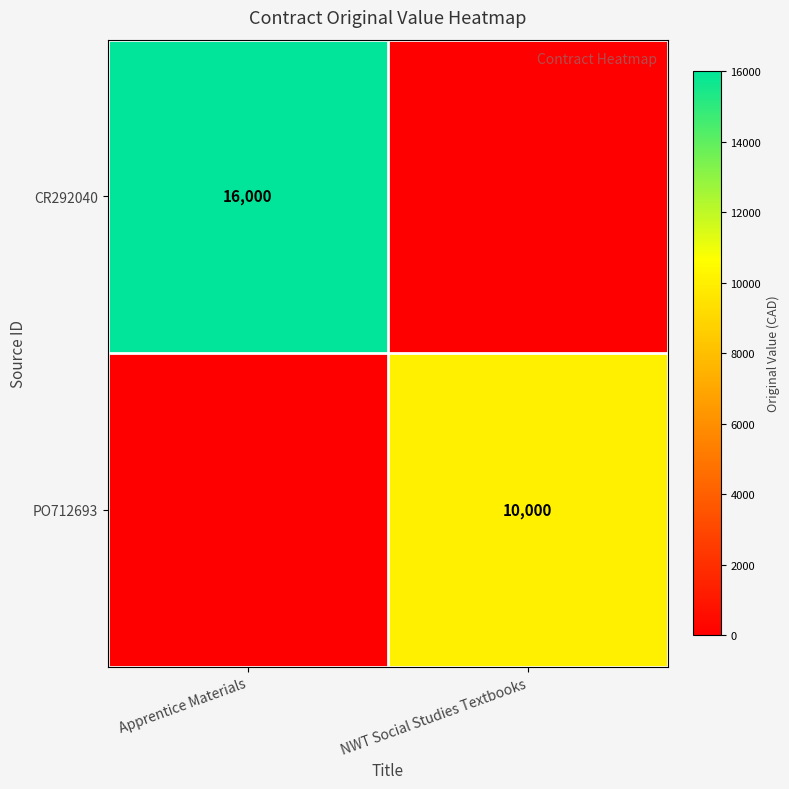

How many distinct data groups are displayed?

2